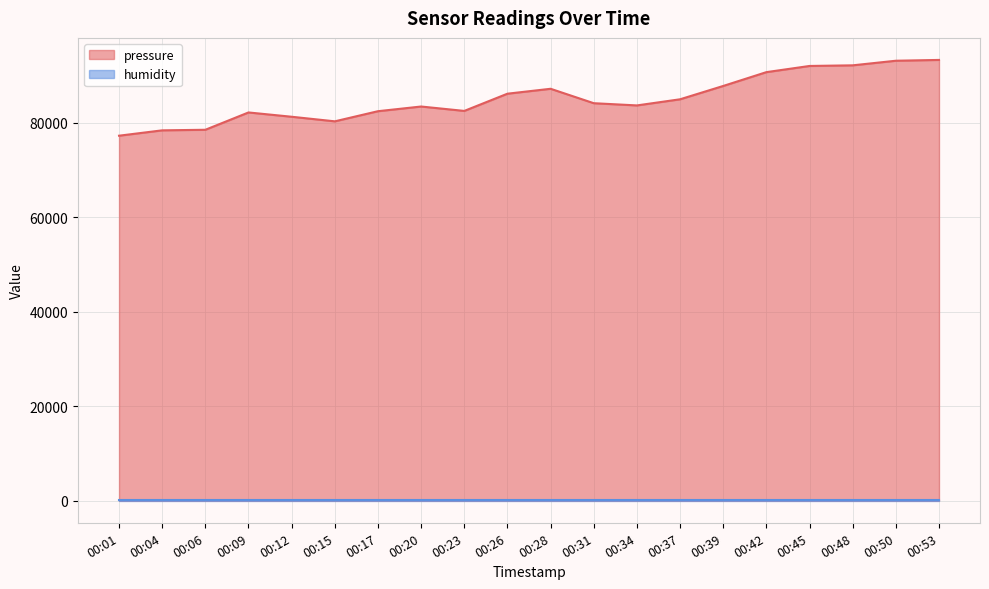

Where does the data first go above 84134?

00:26